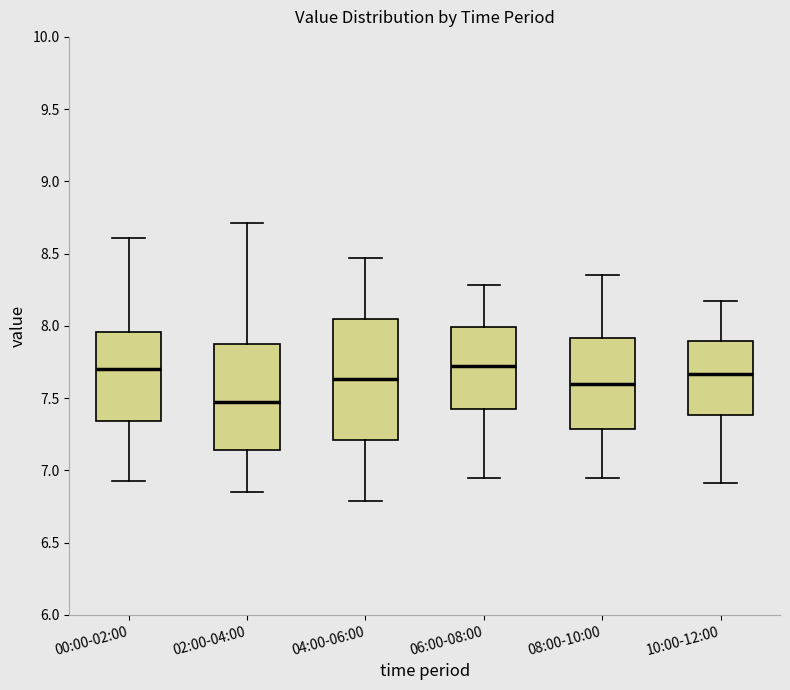

Reading left to right, transcribe this box plot: for each box, give where its median line is, the range the box spans, and where its two whiskers end, as read against the y-axis. The values are not printed on the chart, so give them approximately, as read against the axis.

00:00-02:00: median 7.70, box 7.35 to 7.95, whiskers 6.95 to 8.60
02:00-04:00: median 7.50, box 7.15 to 7.85, whiskers 6.85 to 8.70
04:00-06:00: median 7.65, box 7.20 to 8.05, whiskers 6.80 to 8.45
06:00-08:00: median 7.75, box 7.40 to 8.00, whiskers 6.95 to 8.30
08:00-10:00: median 7.60, box 7.30 to 7.90, whiskers 6.95 to 8.35
10:00-12:00: median 7.65, box 7.40 to 7.90, whiskers 6.90 to 8.15